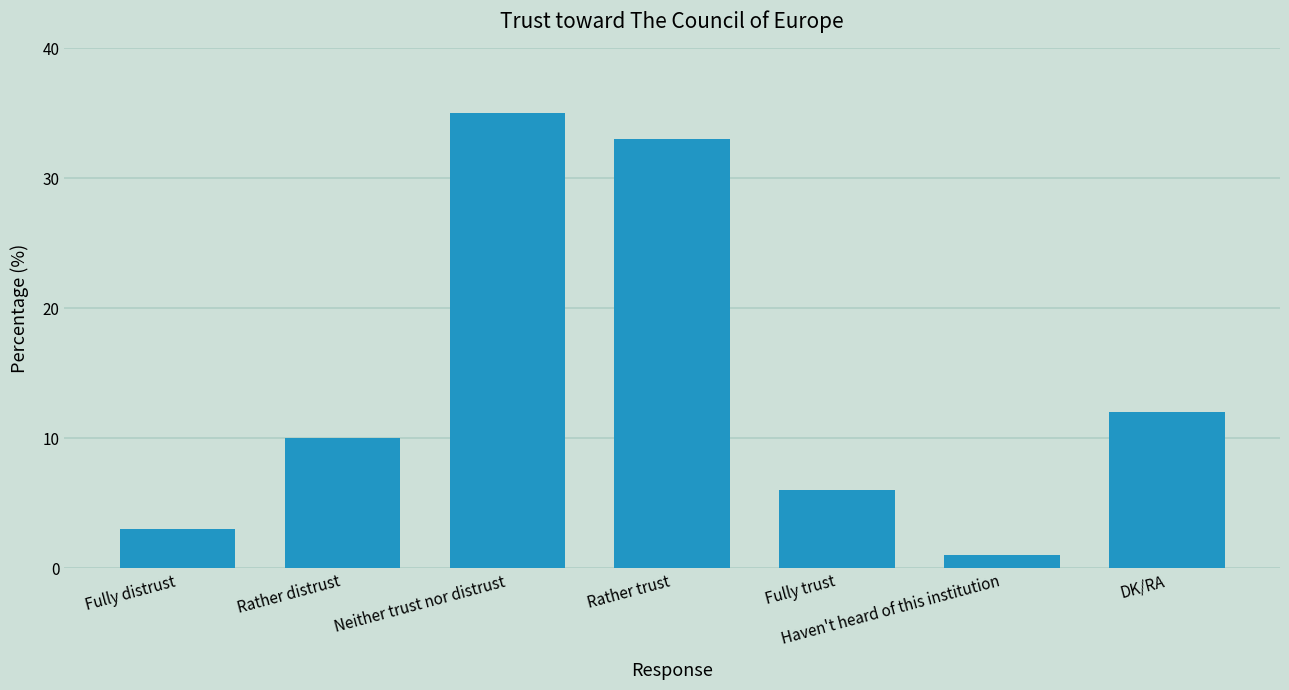

What is the sum of the values at DK/RA and Rather trust?

45